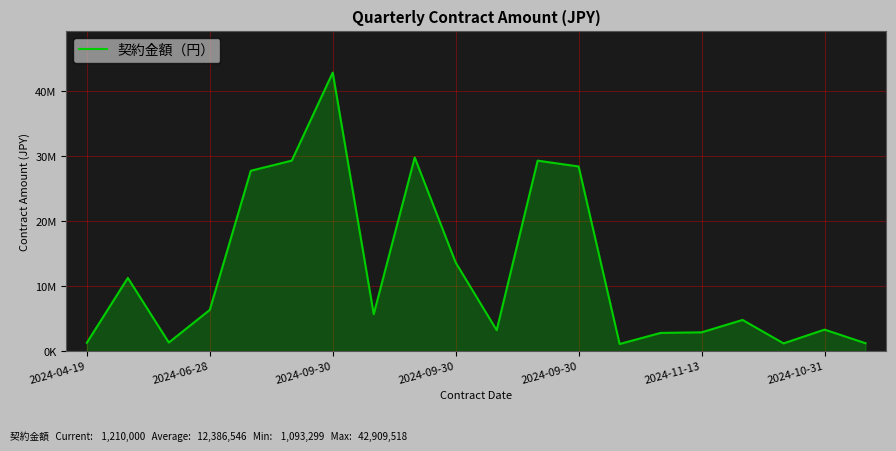

What is the difference between the maximum and second lowest values?

41721518